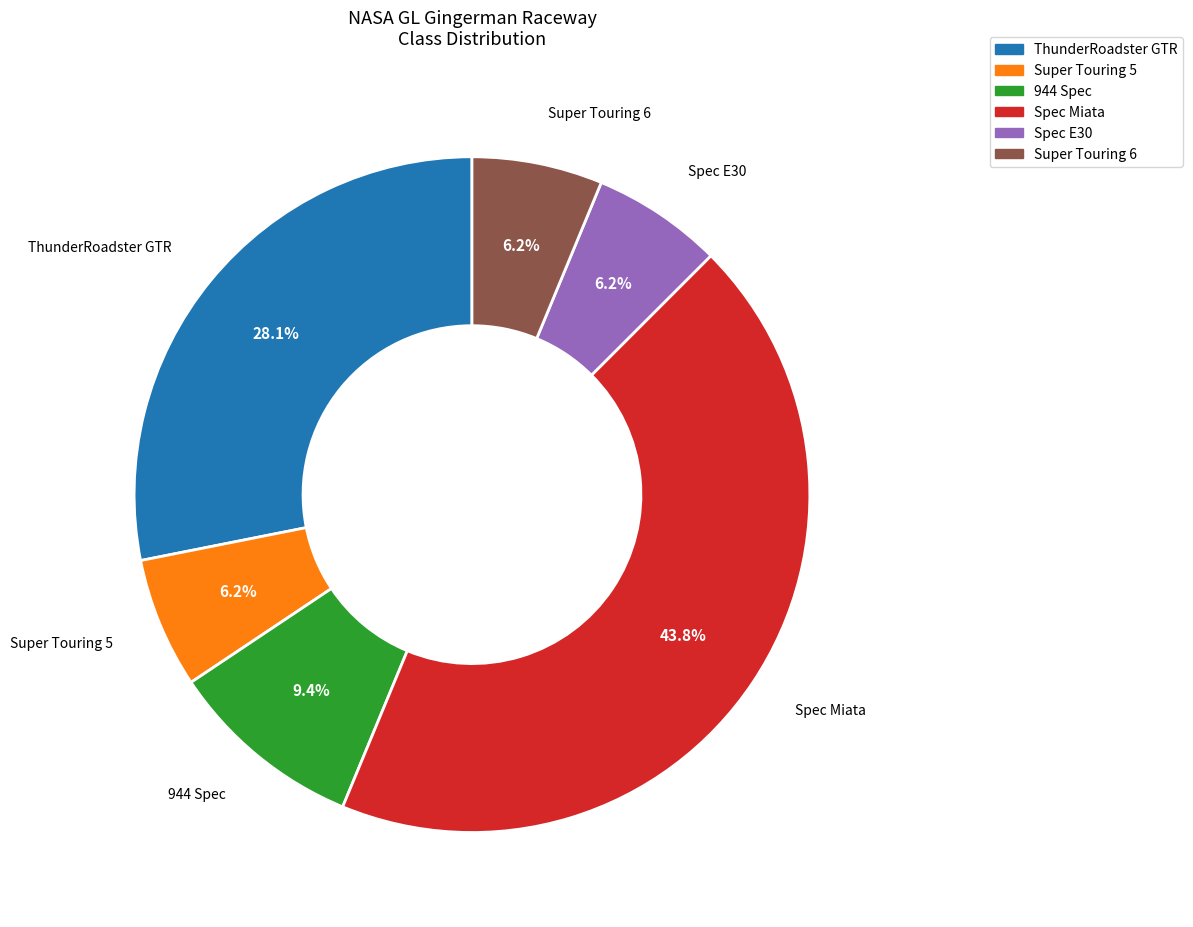

What portion of the pie excludes ThunderRoadster GTR?

71.9%